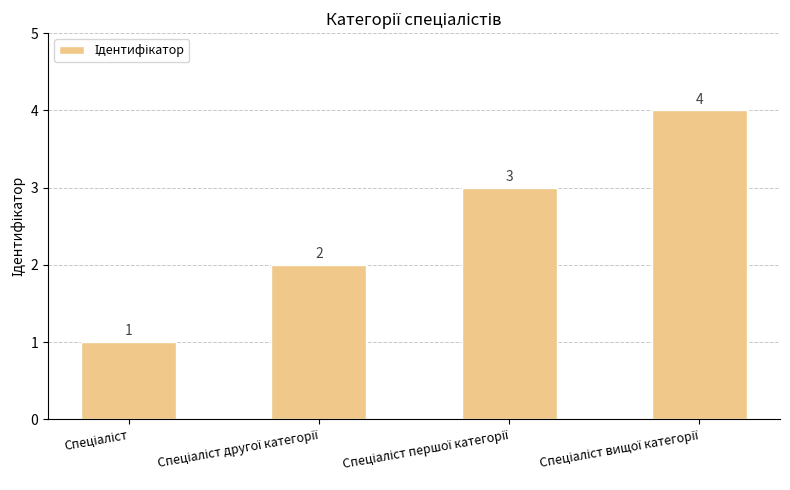

What is the maximum value shown in the chart?

4